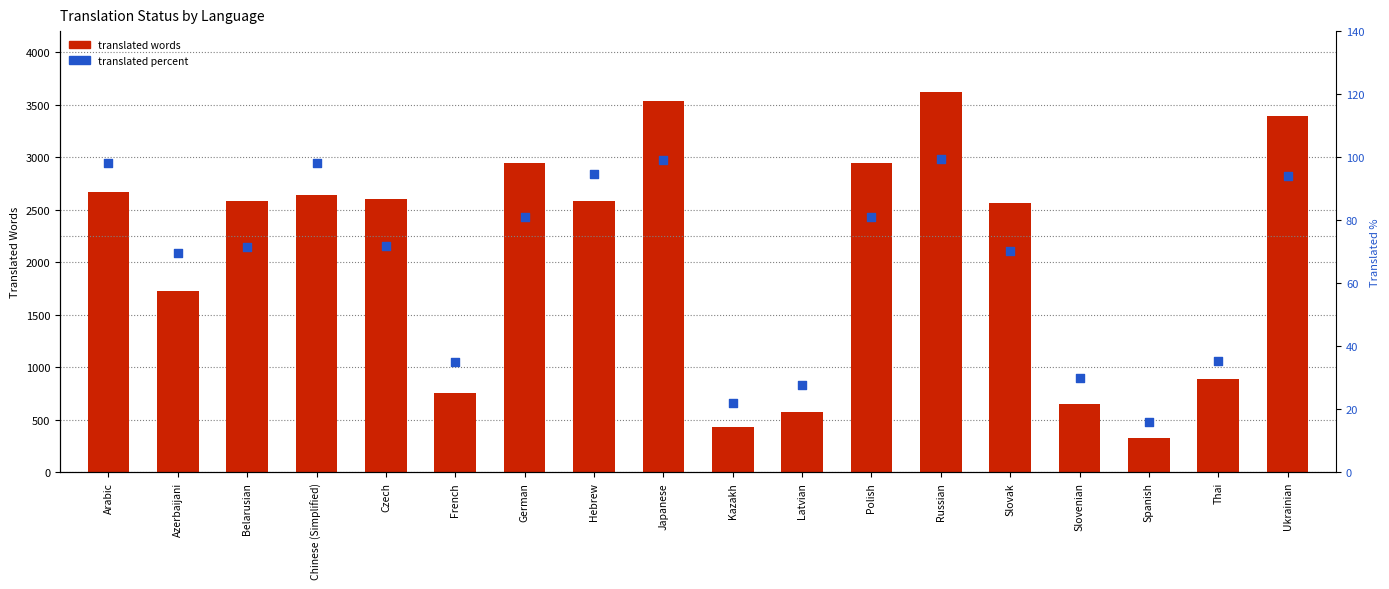

What is the total value across all series at Thai?

922.2